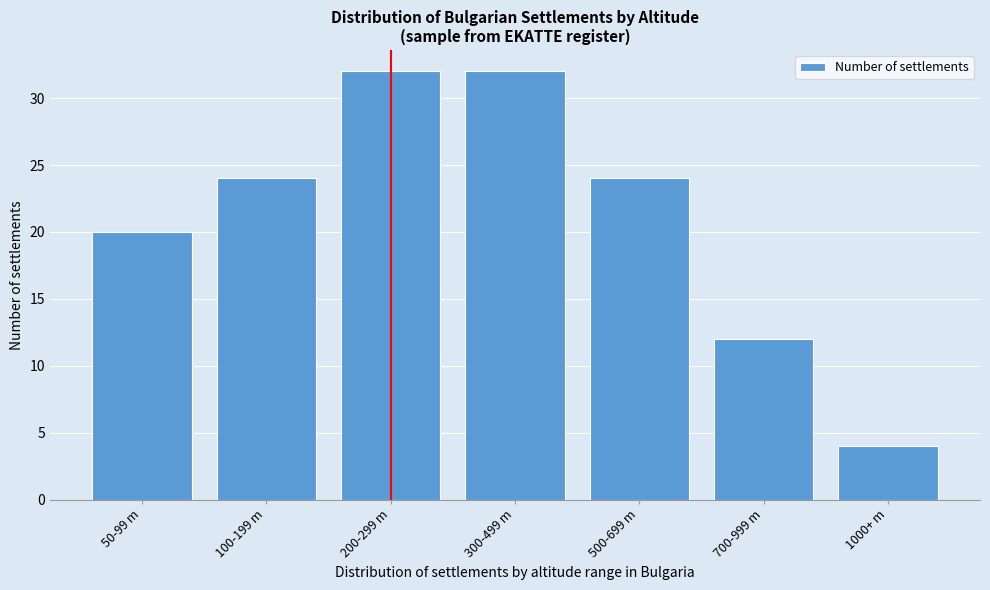

Reading right to left, transcribe all the data shown in this chart.

4	12	24	32	32	24	20